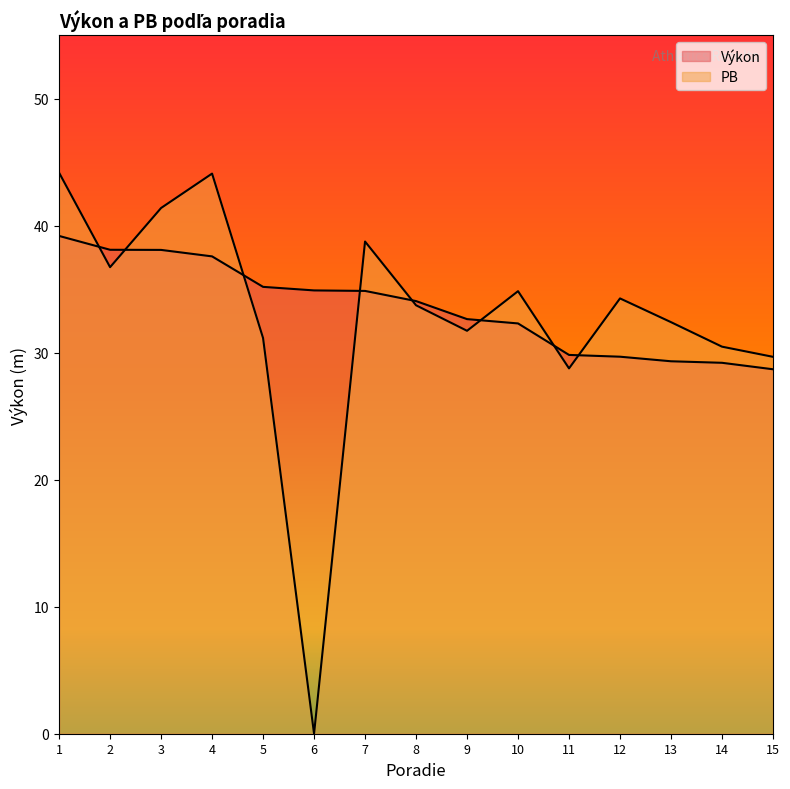

After their last crossing, which series has the higher values: Výkon or PB?

PB